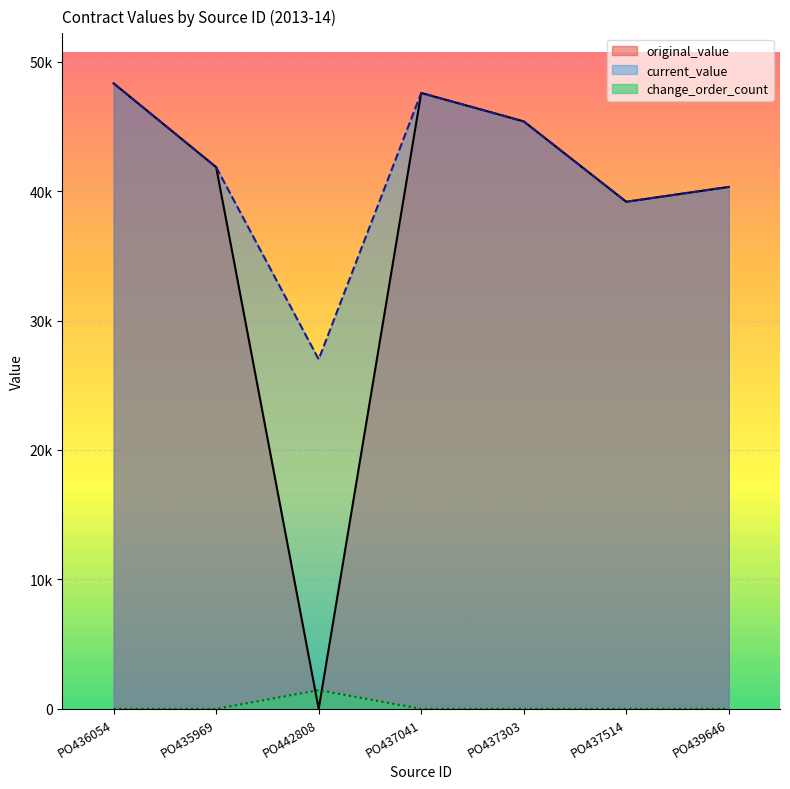

True or false: current_value and original_value cross at least once.

False